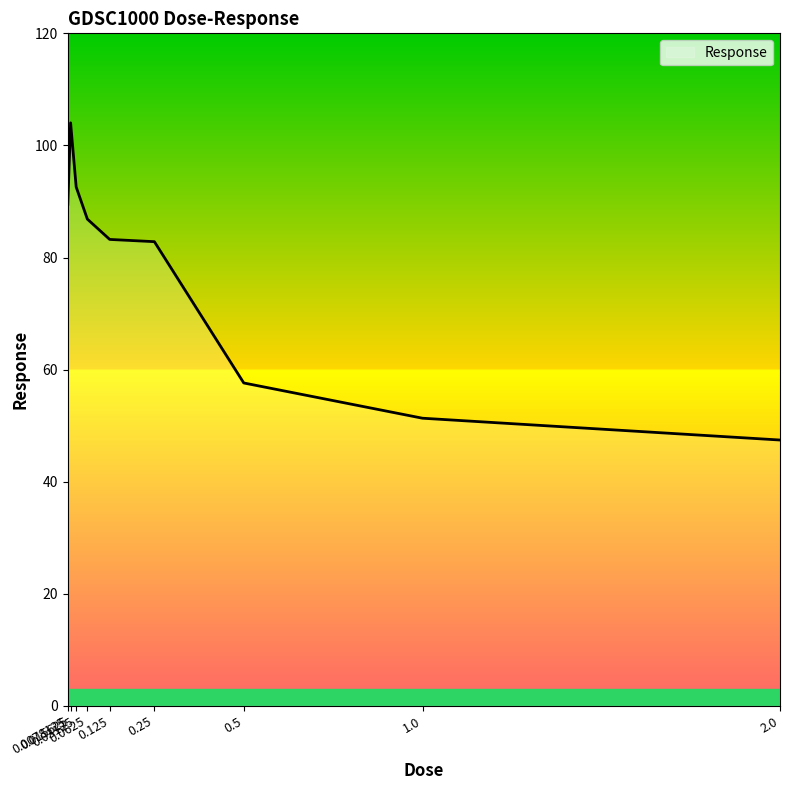

What is the difference between the maximum and minimum values?

56.6